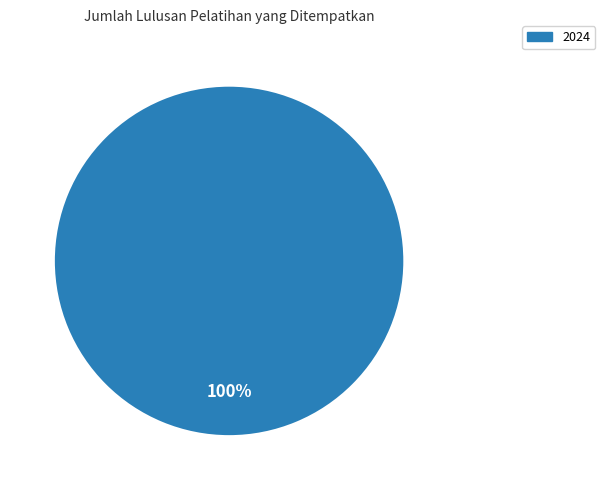

Is there a majority slice in this chart?

Yes